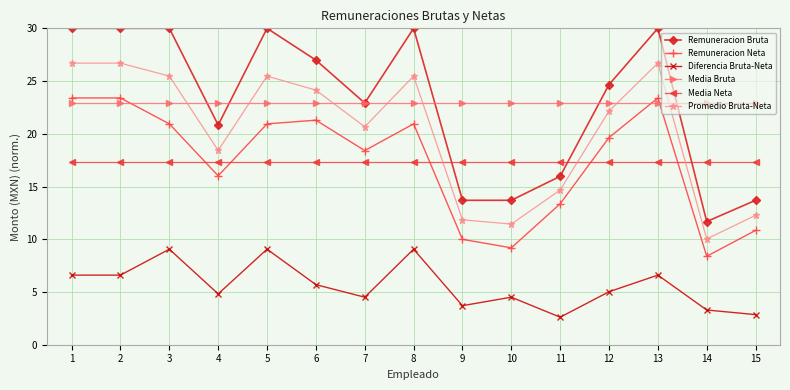

How many lines are shown in the chart?

6